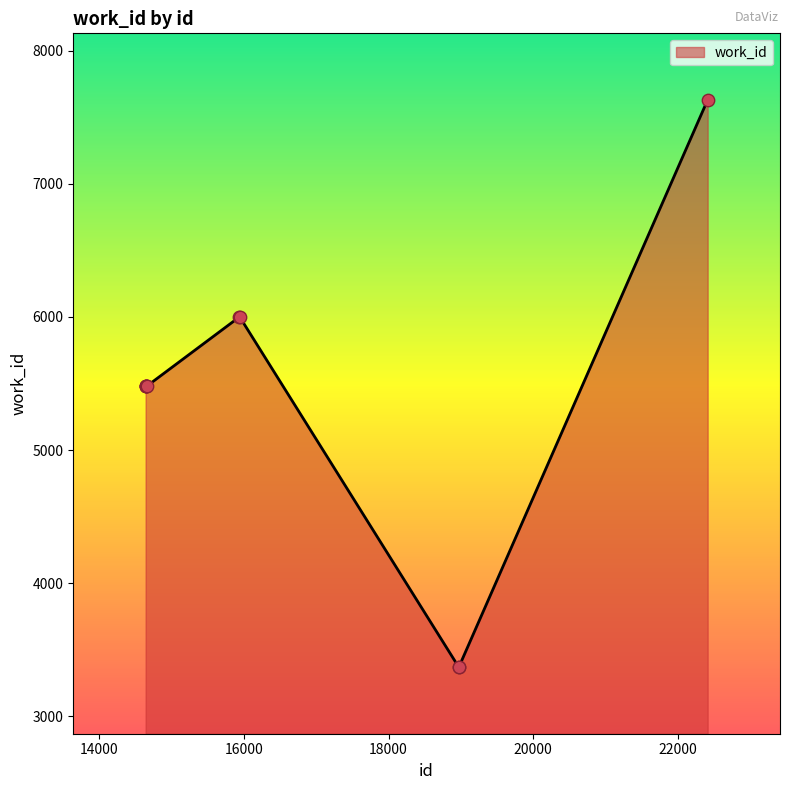

What is the difference between the maximum and minimum values?

4259